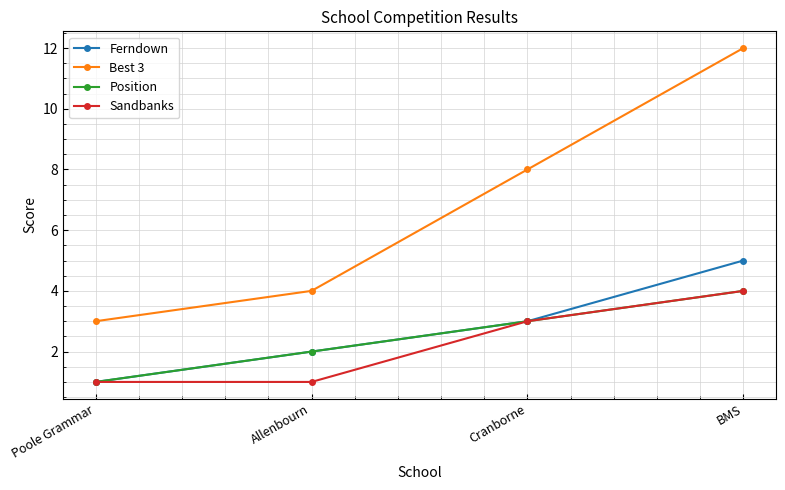

Read the Position value at Poole Grammar.

1